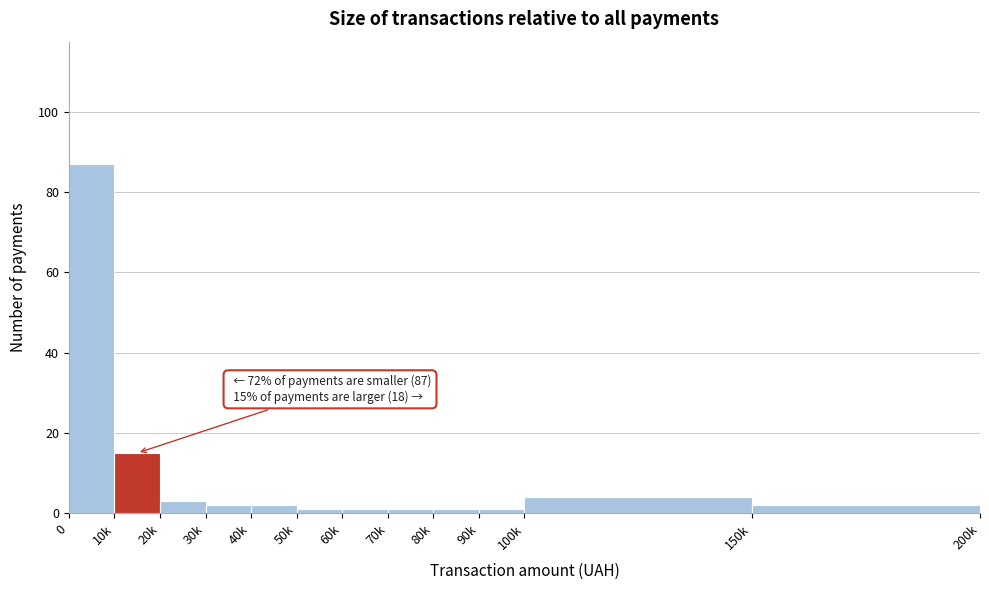

Reading right to left, list all the values displayed in this chart.

150k=2	100k=4	90k=1	80k=1	70k=1	60k=1	50k=1	40k=2	30k=2	20k=3	10k=15	0=87